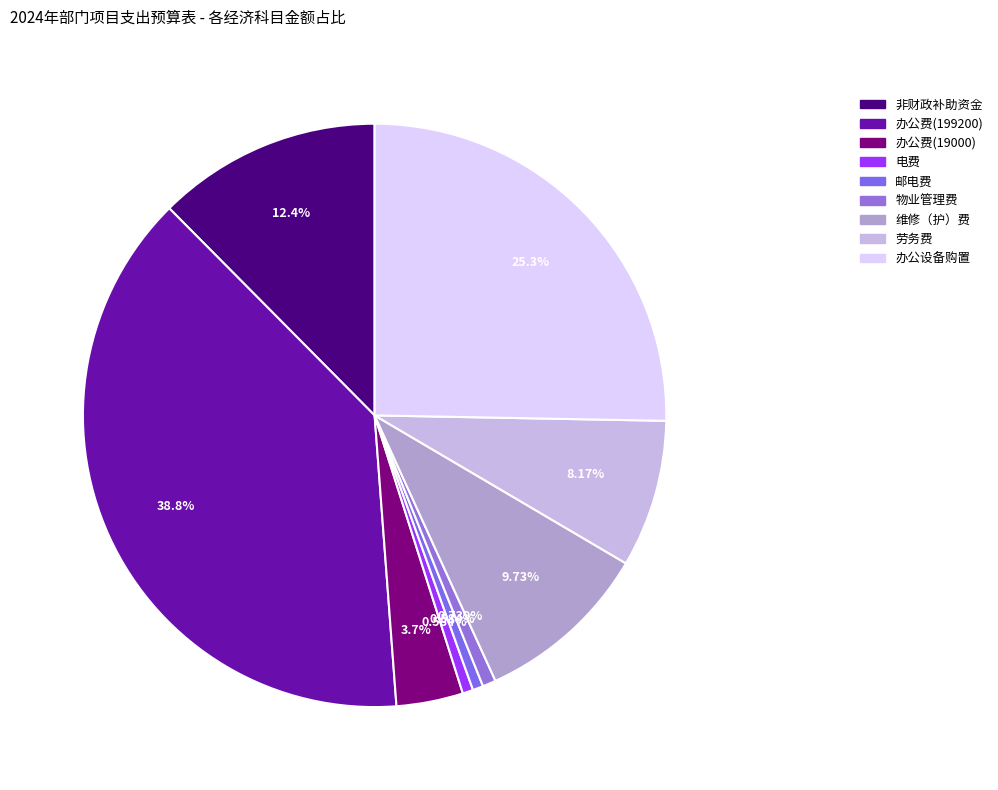

What is the largest slice in the pie chart?

办公费(199200)